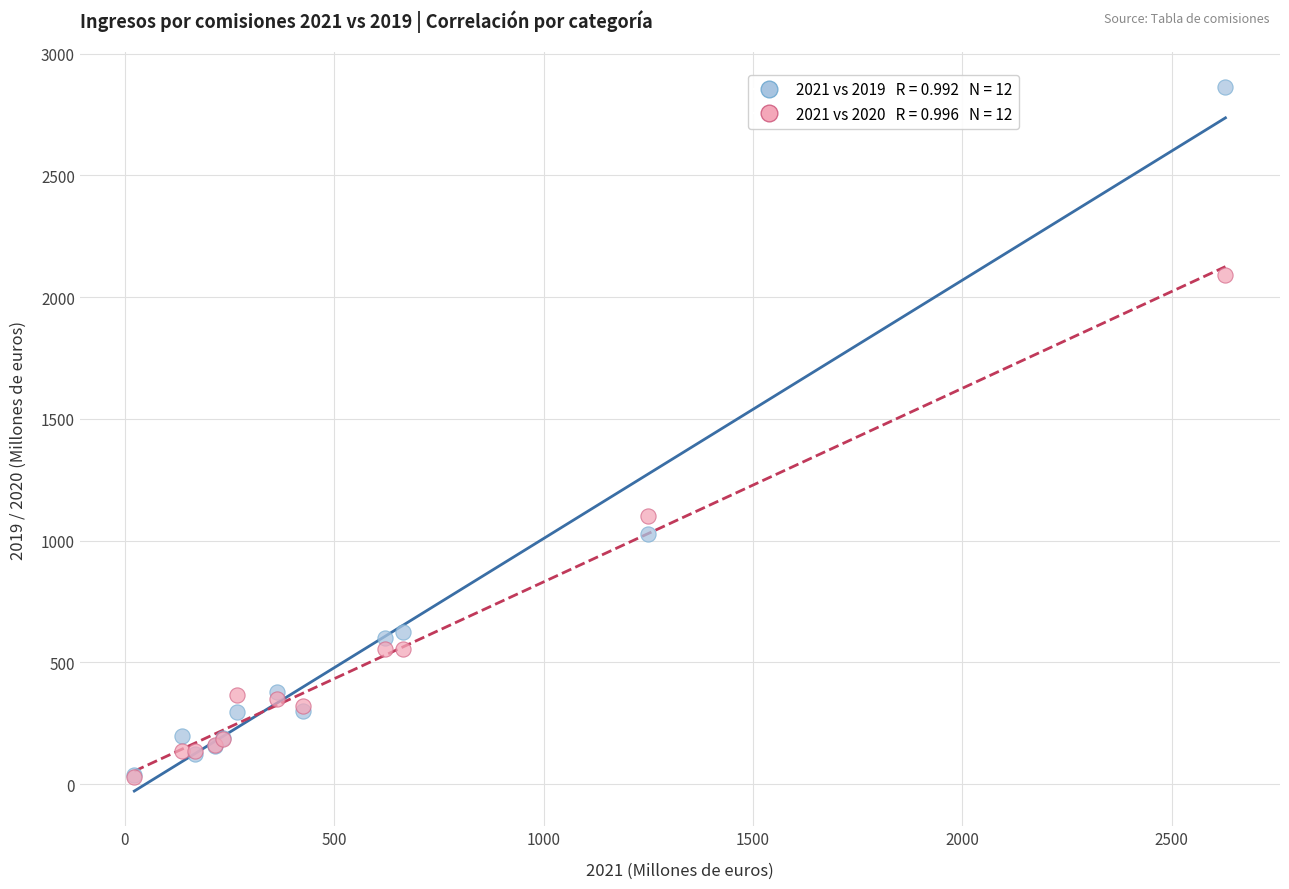

Across all series, what Y value is closest to 1444?

1100